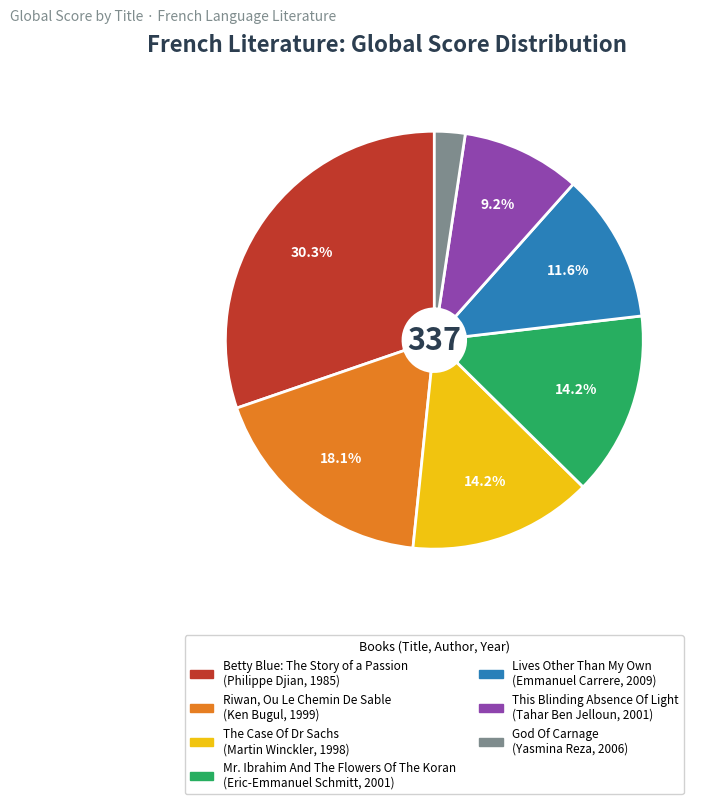

Is there a majority slice in this chart?

No